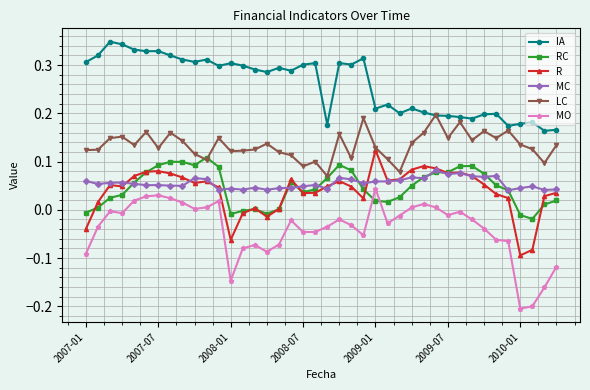

True or false: MC has more than 2 interior local peaks.

True